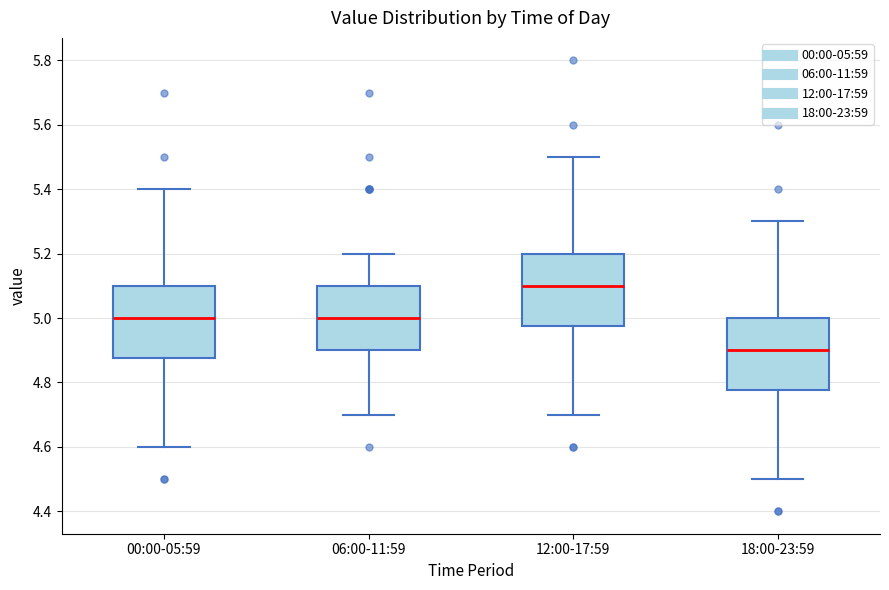

Reading left to right, read every box against the y-axis: the position of its median line, the range the box covers, and the ends of its whiskers. The values are not printed on the chart, so give them approximately, as read against the axis.

00:00-05:59: median 5.00, box 4.88 to 5.10, whiskers 4.60 to 5.40
06:00-11:59: median 5.00, box 4.90 to 5.10, whiskers 4.70 to 5.20
12:00-17:59: median 5.10, box 4.98 to 5.20, whiskers 4.70 to 5.50
18:00-23:59: median 4.90, box 4.78 to 5.00, whiskers 4.50 to 5.30